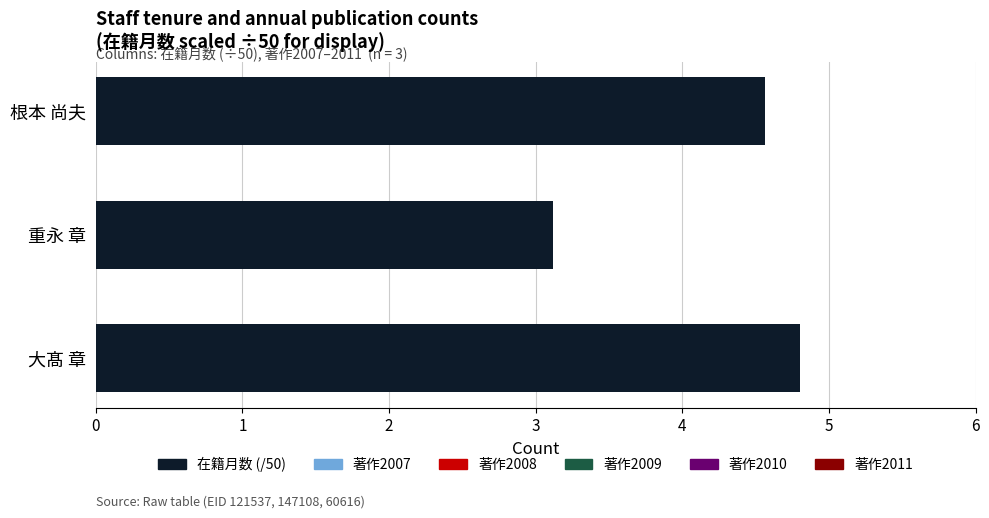

How many bars are there in total?

3